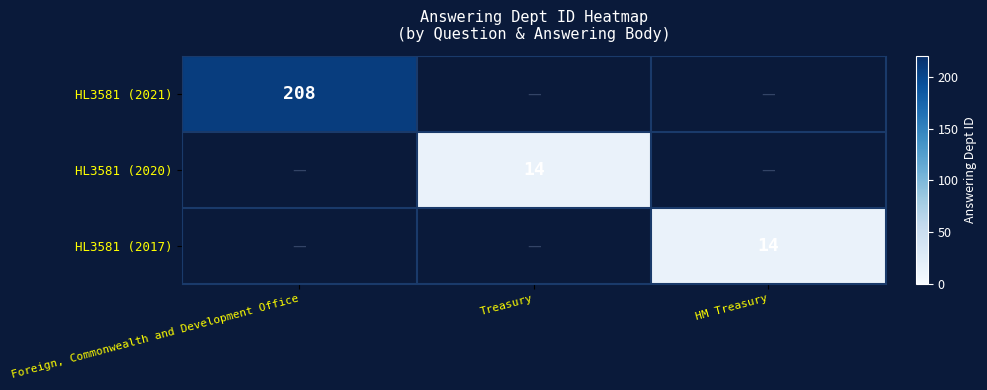

Is it true that HL3581 (2017) equals 8 at HM Treasury?

False